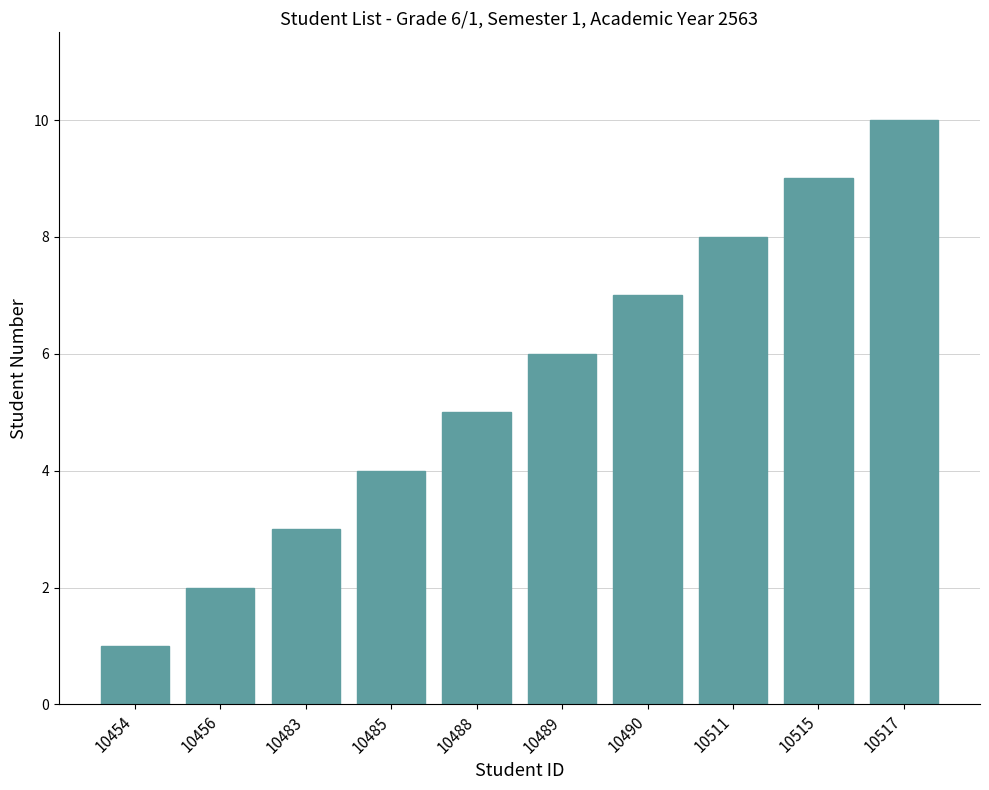

Which has a higher value, 10517 or 10488?

10517